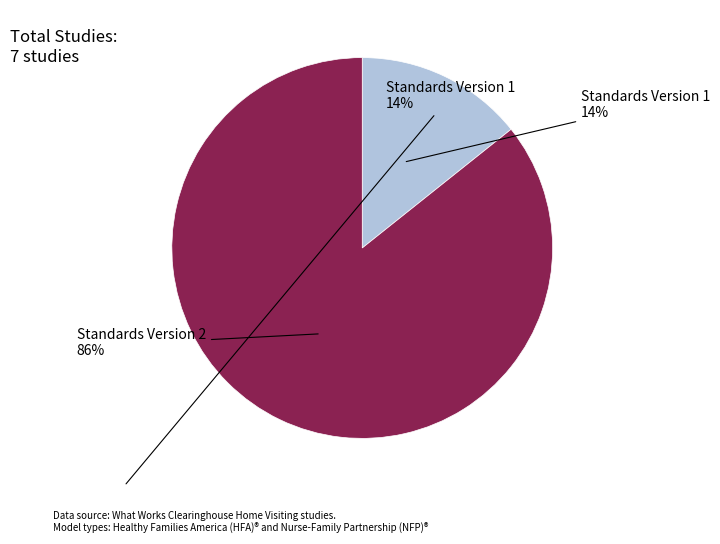

Is the sum of Standards Version 2 and Standards Version 1 greater than half?

Yes